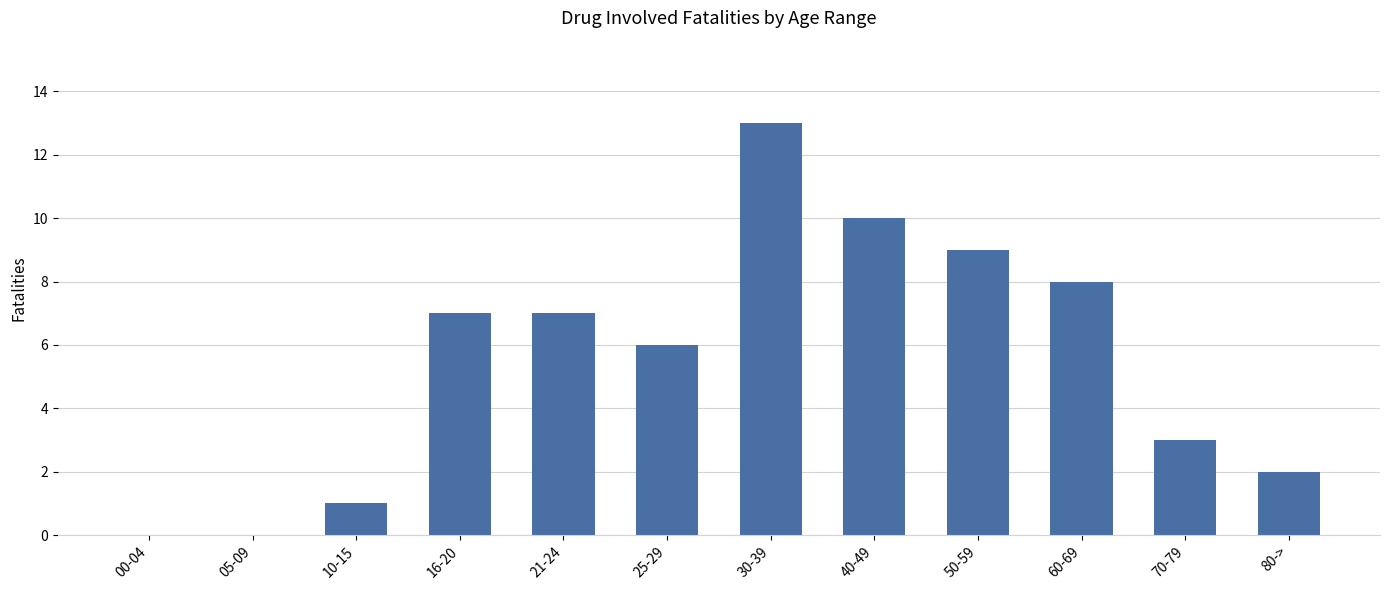

The chart shows a value of 4 at 60-69. True or false?

False